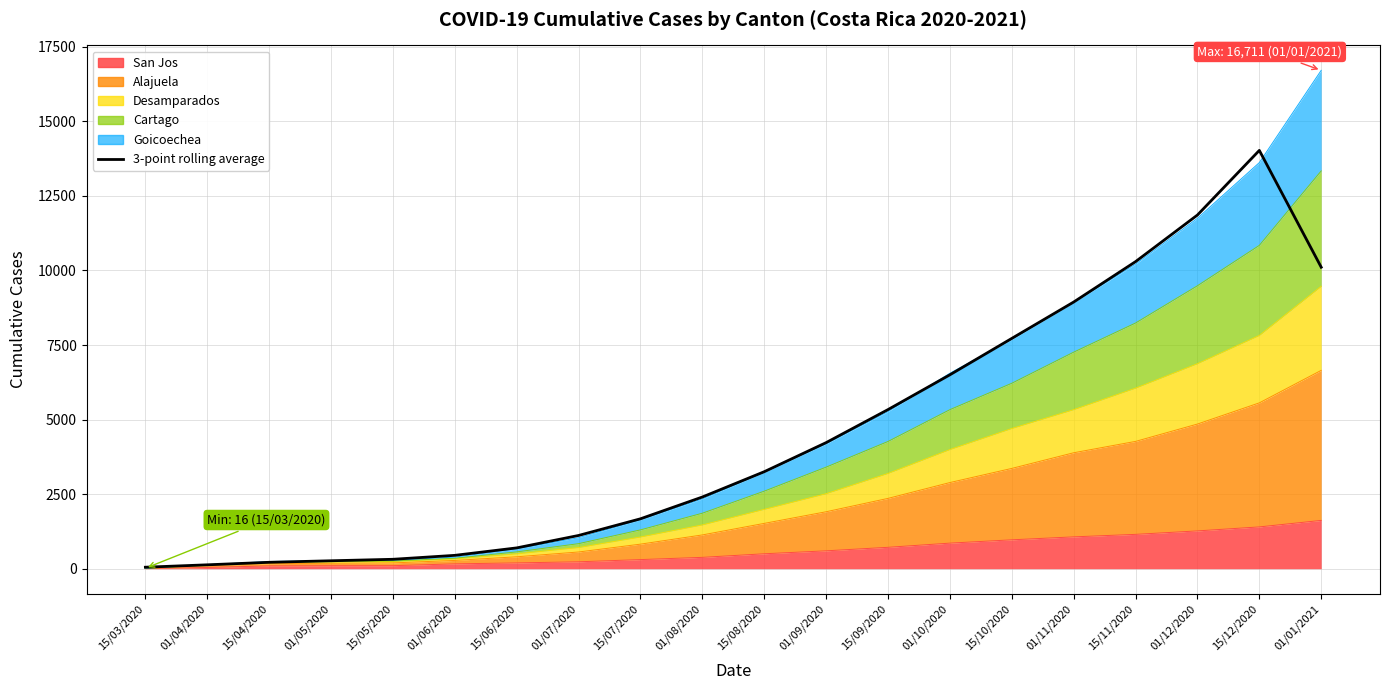

How many data points are above 3252?

10